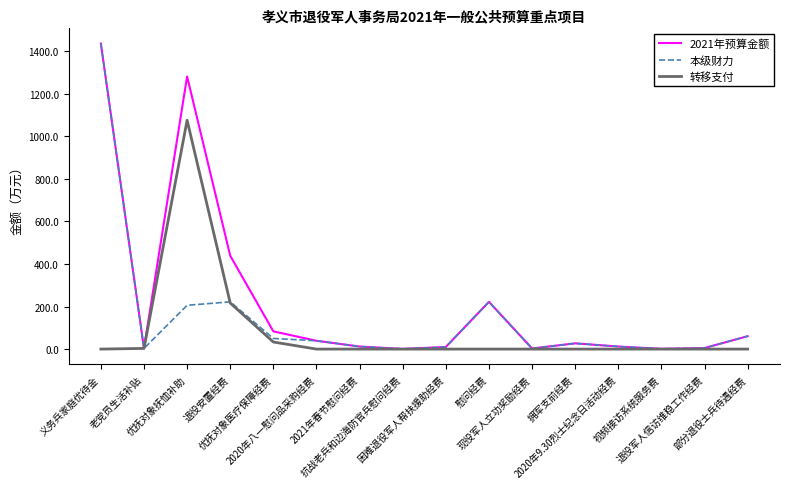

How many lines are shown in the chart?

3